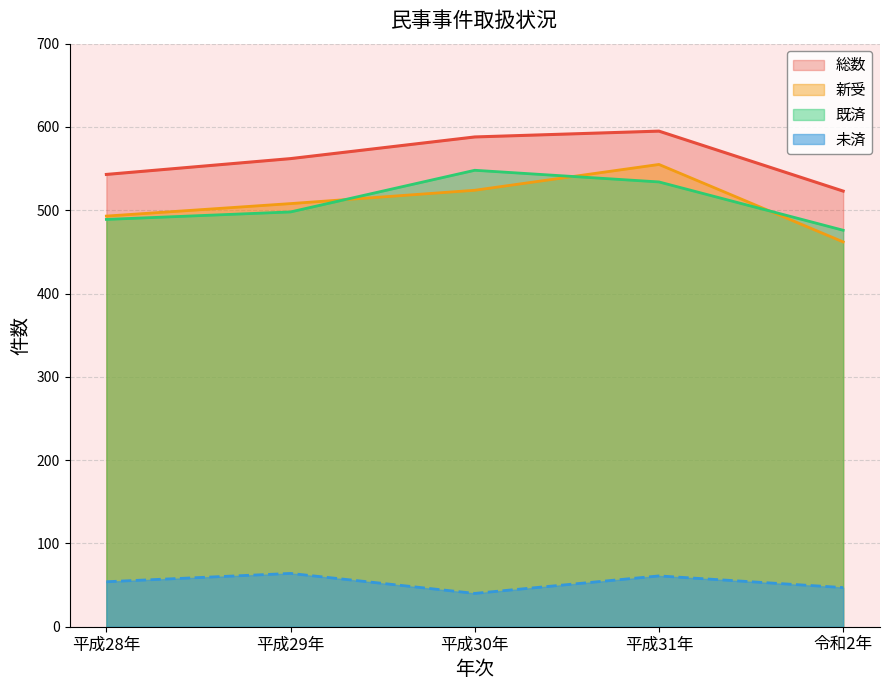

At which label does 新受 reach its minimum?

令和2年